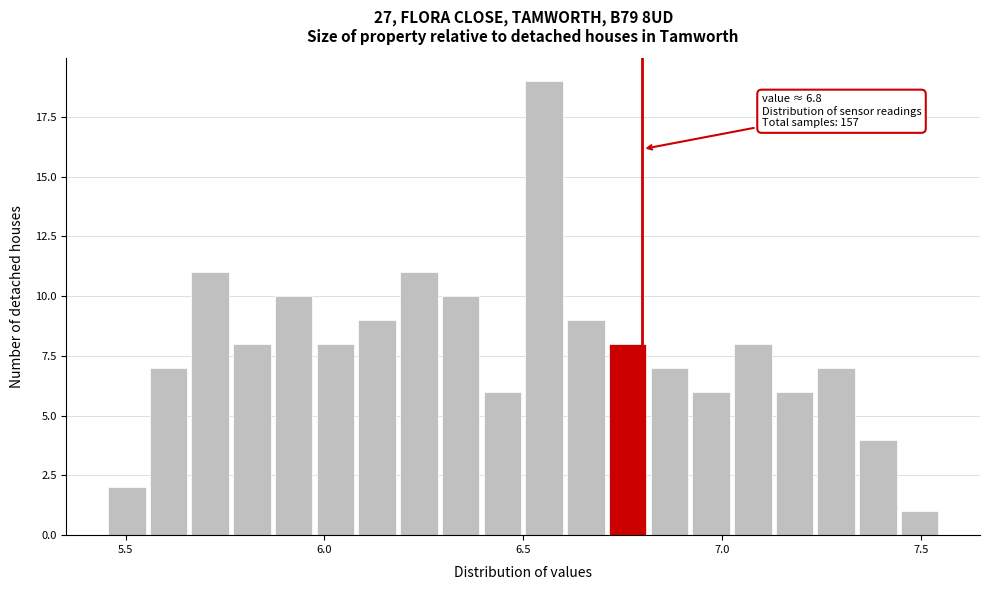

Around what value on the x-axis is the tallest bar? Give the approximate position of its centre, as read against the axis.

6.55